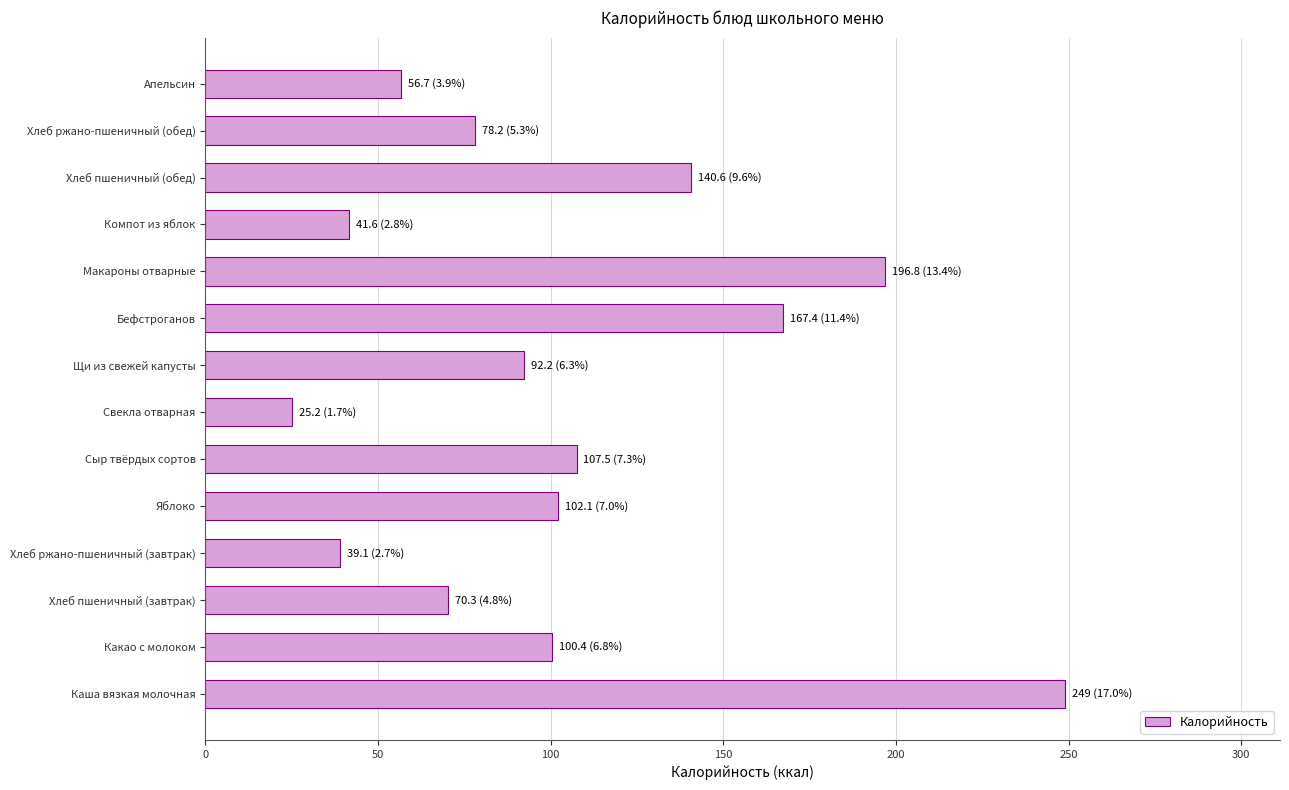

Count the number of values greater than 100.

7